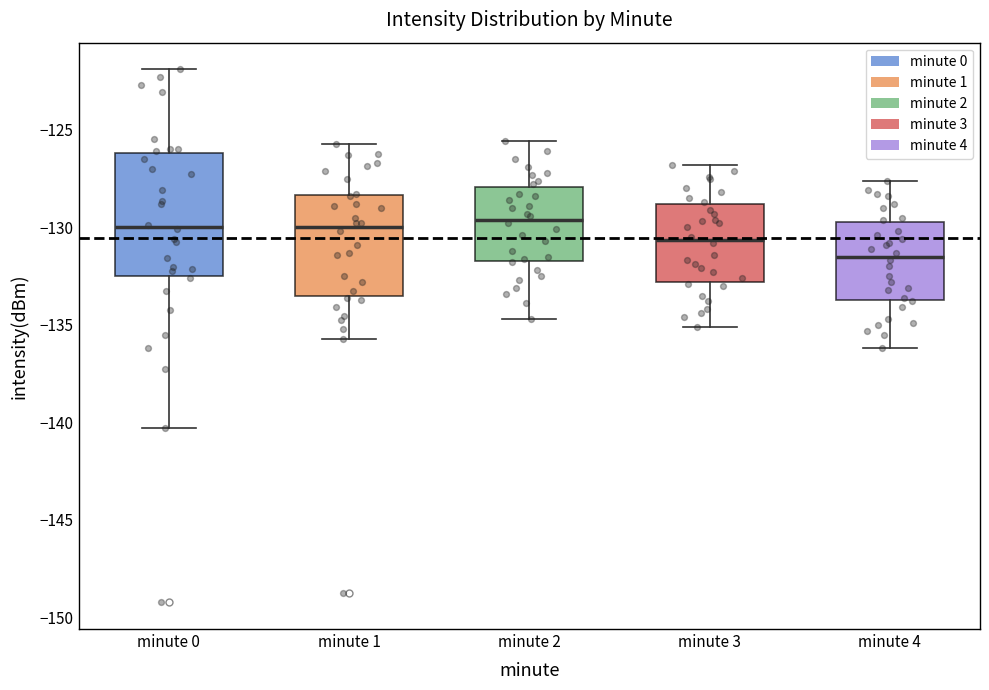

Reading left to right, read every box against the y-axis: the position of its median line, the range the box covers, and the ends of its whiskers. The values are not printed on the chart, so give them approximately, as read against the axis.

minute 0: median -130.0, box -132.5 to -126.0, whiskers -140.5 to -122.0
minute 1: median -130.0, box -133.5 to -128.5, whiskers -135.5 to -125.5
minute 2: median -129.5, box -131.5 to -128.0, whiskers -134.5 to -125.5
minute 3: median -130.5, box -133.0 to -129.0, whiskers -135.0 to -127.0
minute 4: median -131.5, box -133.5 to -129.5, whiskers -136.0 to -127.5